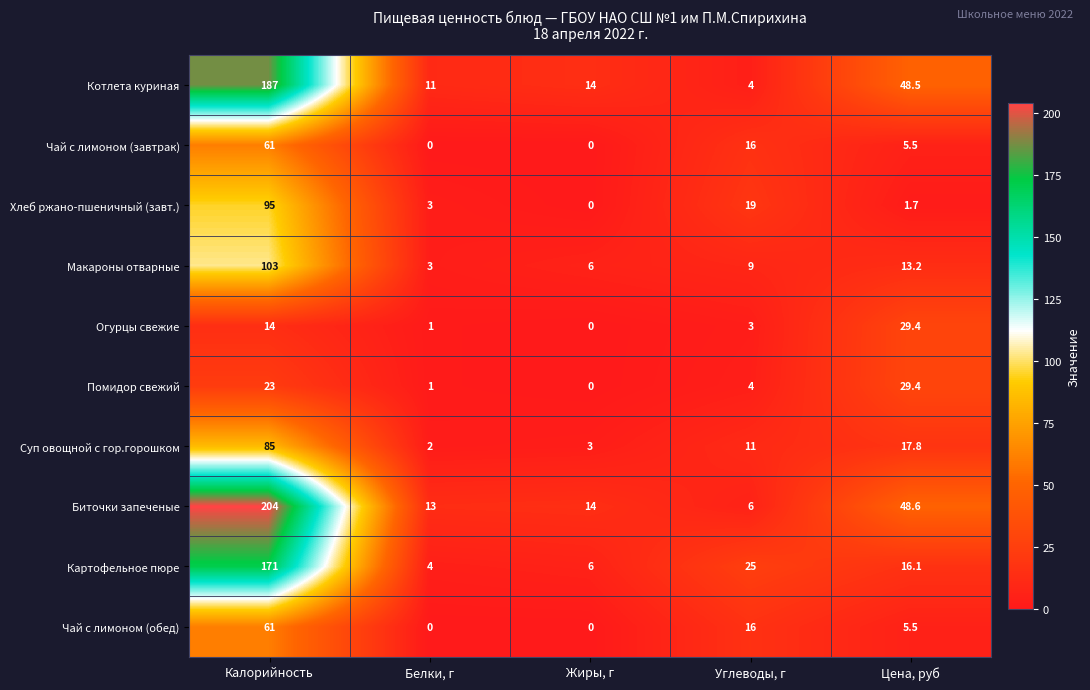

At which label does Суп овощной с гор.горошком reach its minimum?

Белки, г